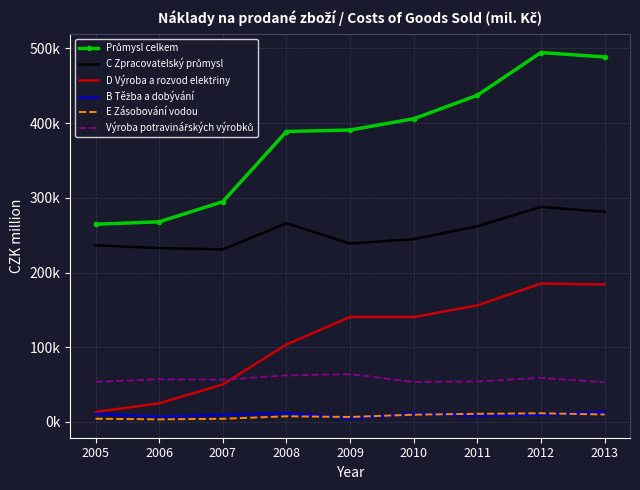

Between 2008 and 2011, which series saw the biggest shift?

D Výroba a rozvod elektřiny